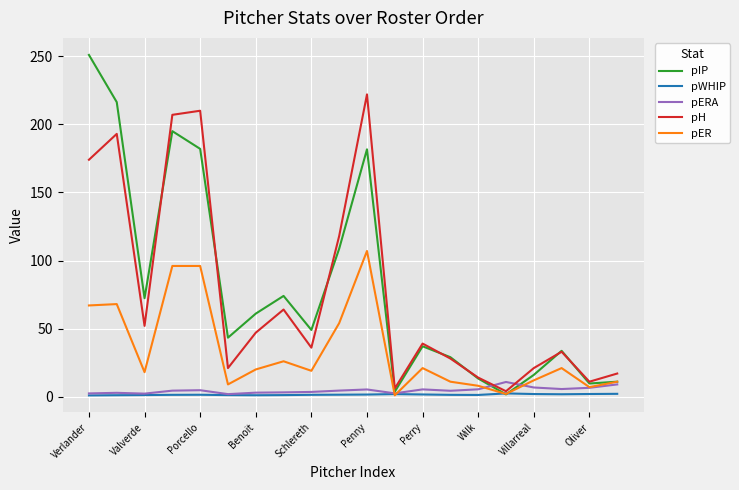

Which series has the widest spread of values?

pIP